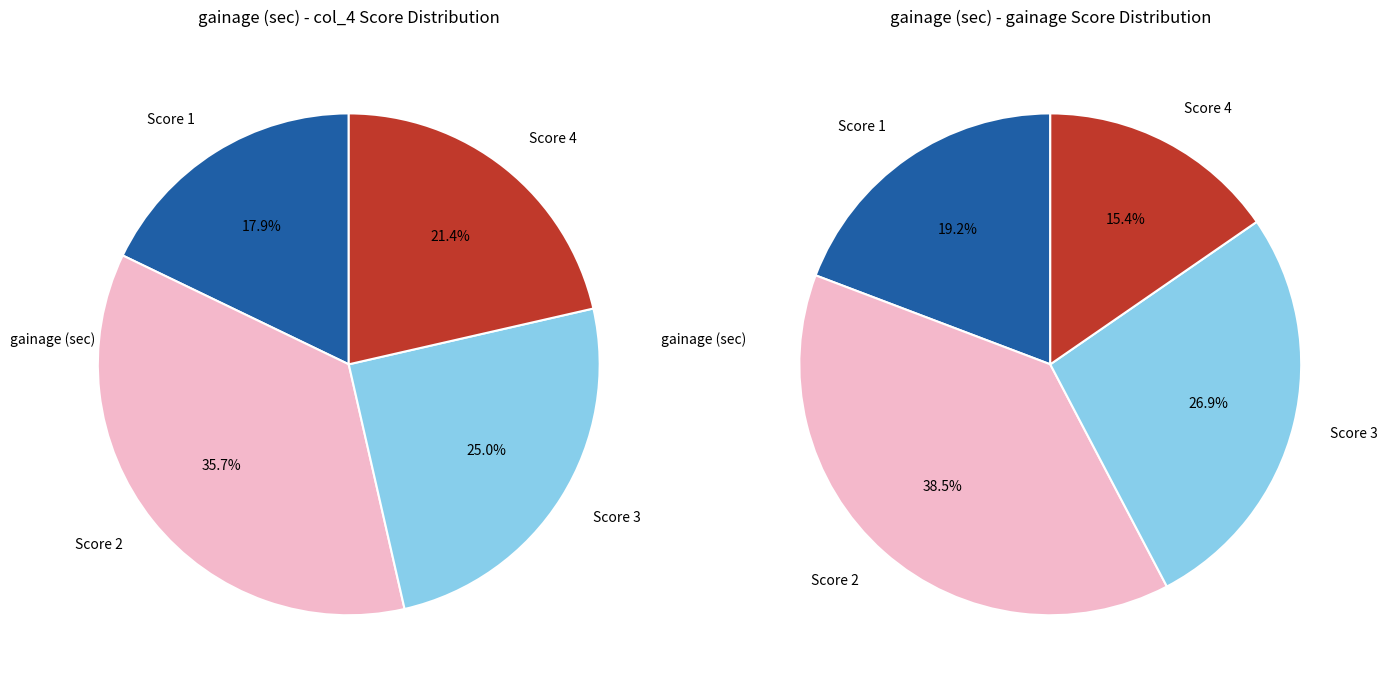

Is there a majority slice in this chart?

No